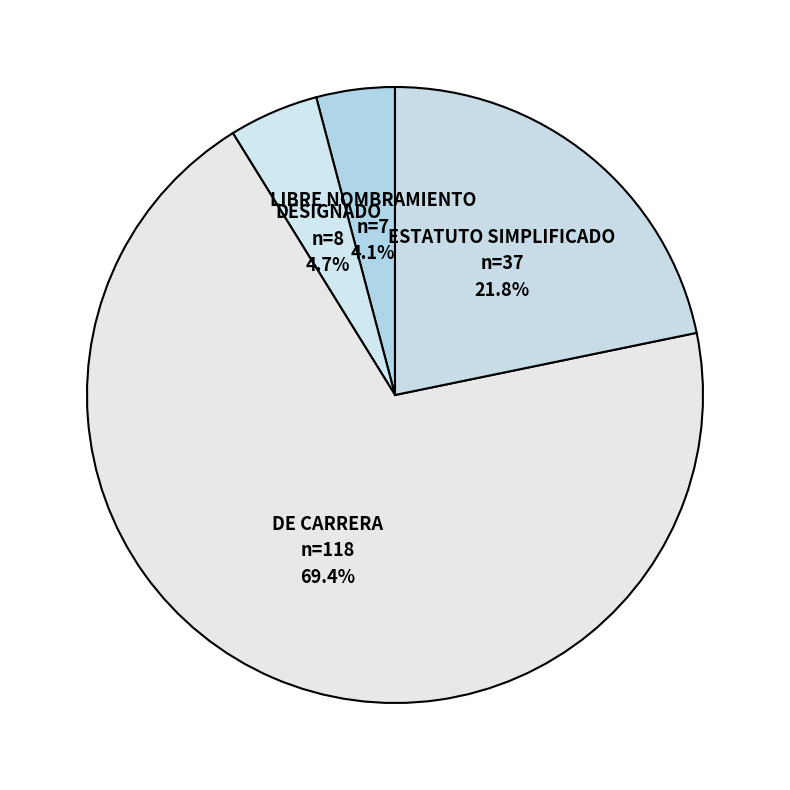

What is the largest slice in the pie chart?

DE CARRERA